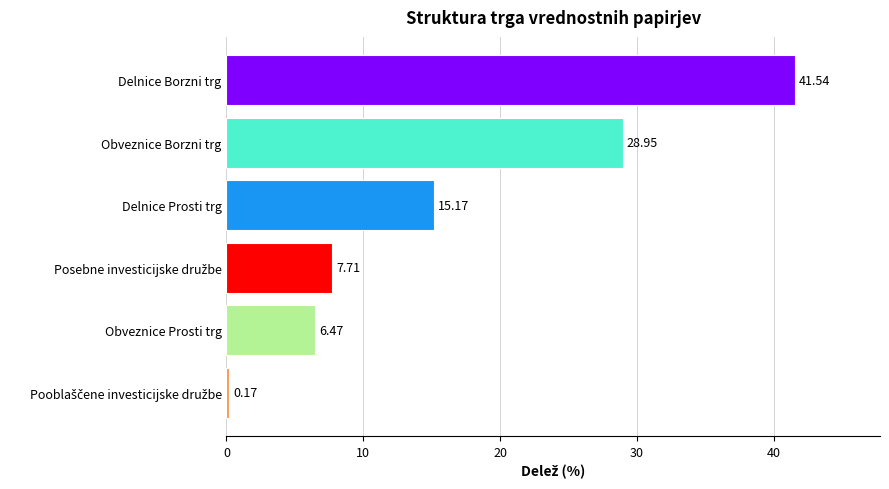

Where is the data nearest to the value 20?

Delnice Prosti trg